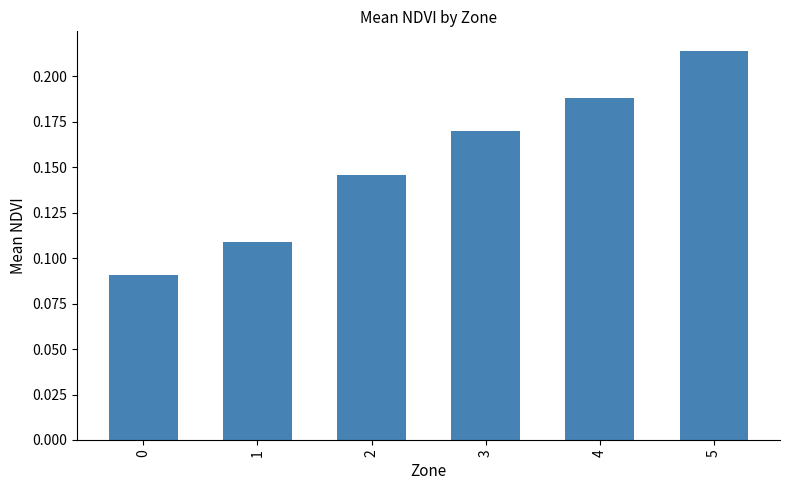

Is it true that the value at 4 is 0.3?

False